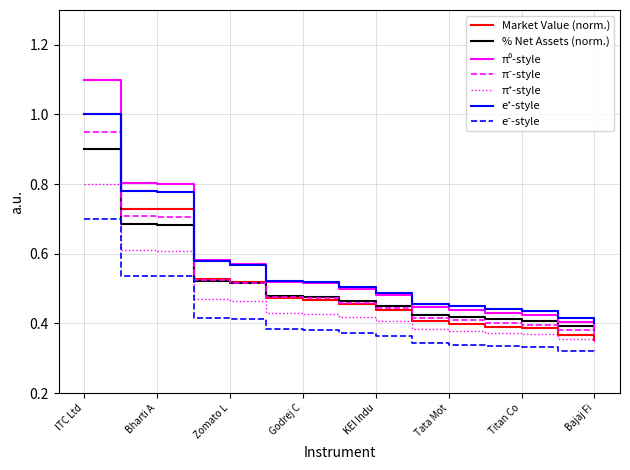

What is the greatest value displayed?

1.1